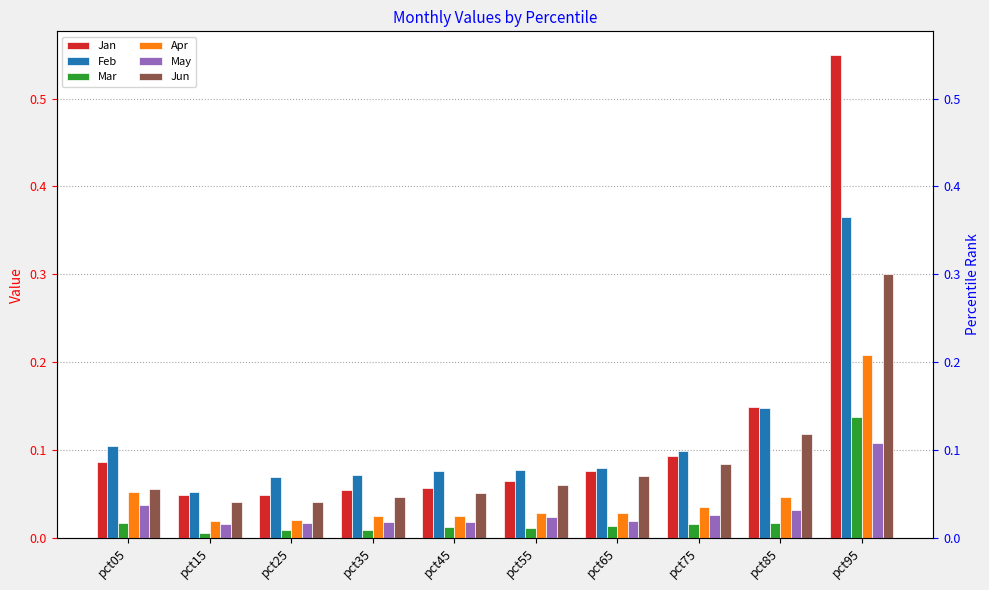

Does the chart contain stacked bars?

No